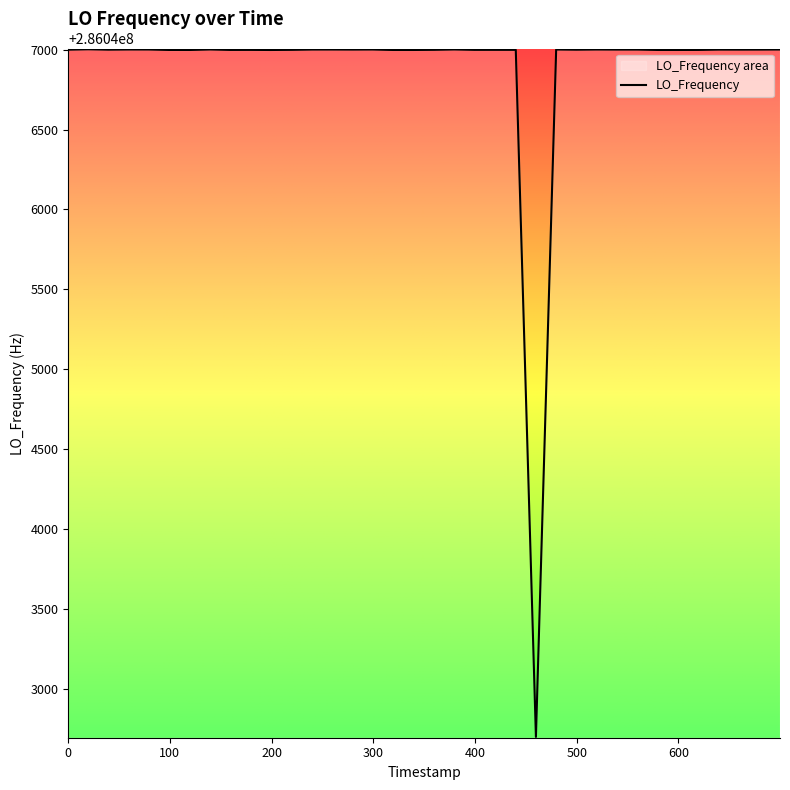

What is the greatest value displayed?

286047002.4